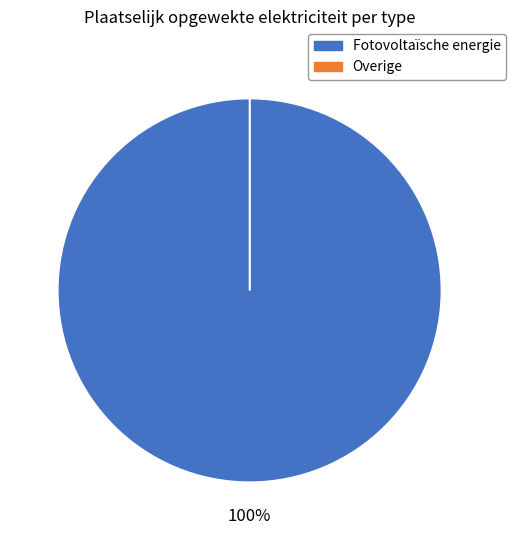

Is there a majority slice in this chart?

Yes